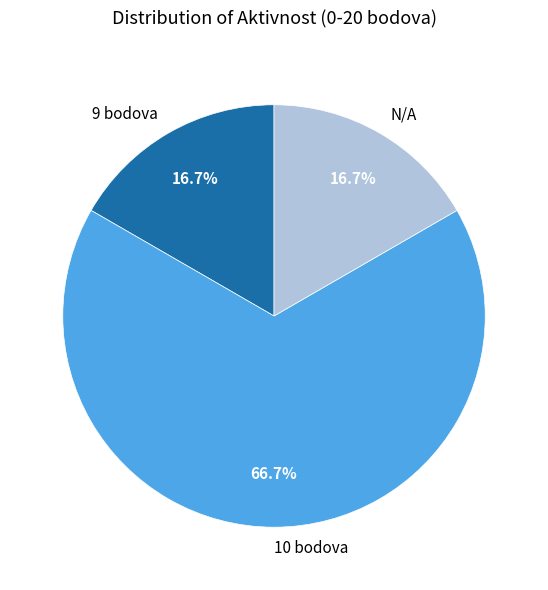

Which slice represents more than half of the pie?

10 bodova